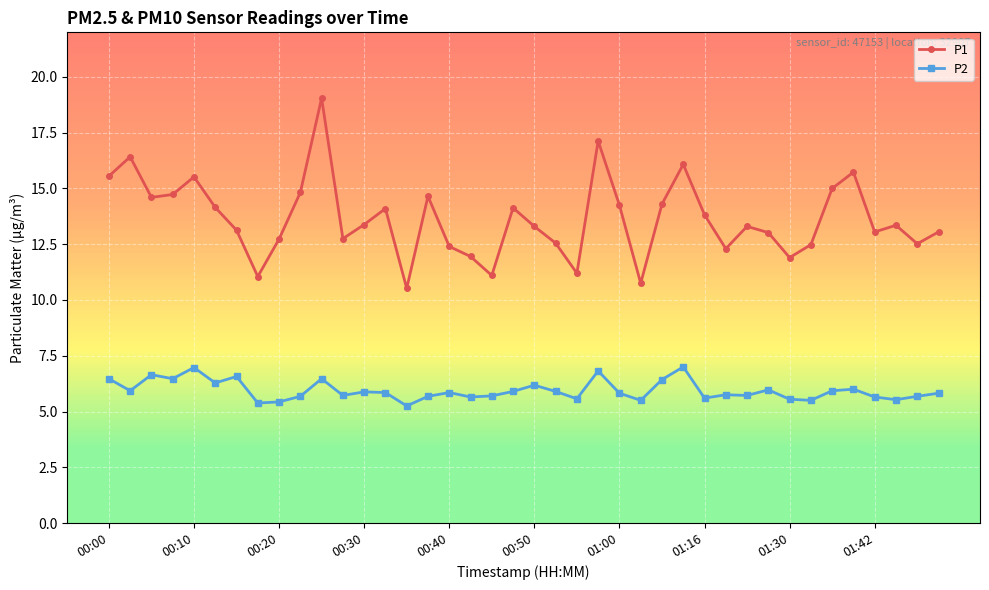

Which series has the widest spread of values?

P1